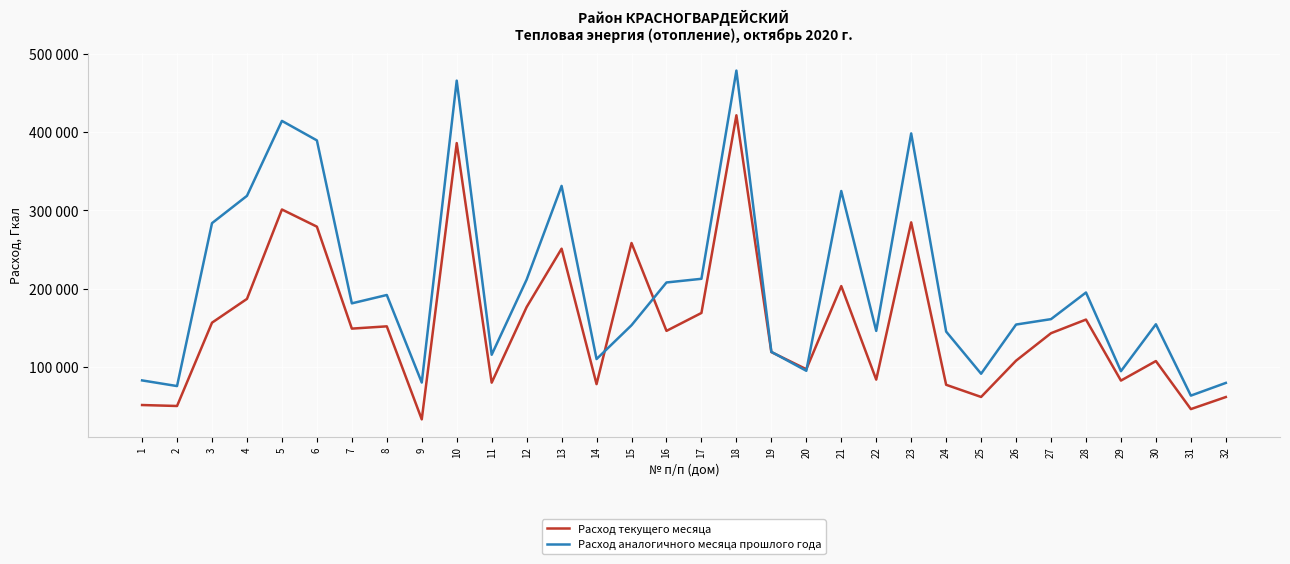

At which label does Расход текущего месяца reach its minimum?

9